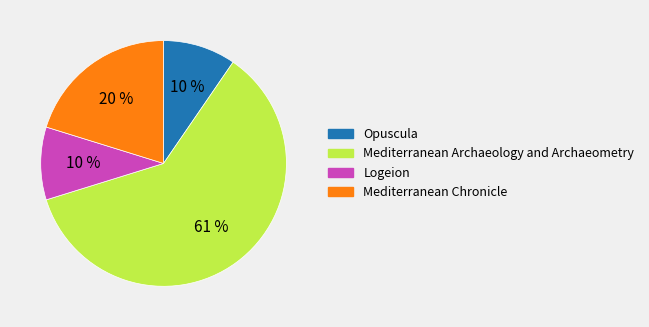

Is the sum of Logeion and Mediterranean Chronicle greater than half?

No